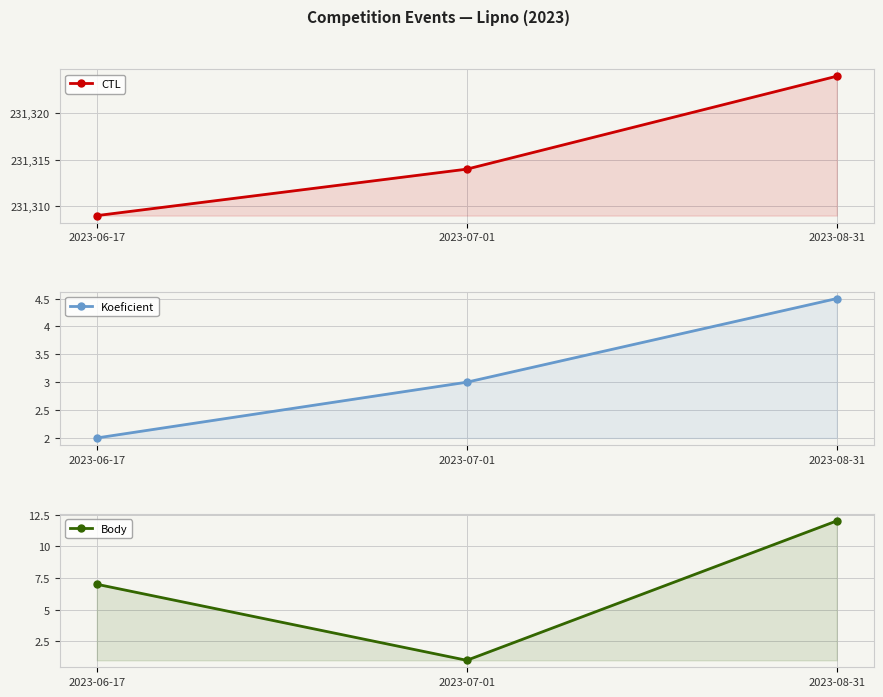

Between 2023-06-17 and 2023-08-31, which is larger?

2023-08-31